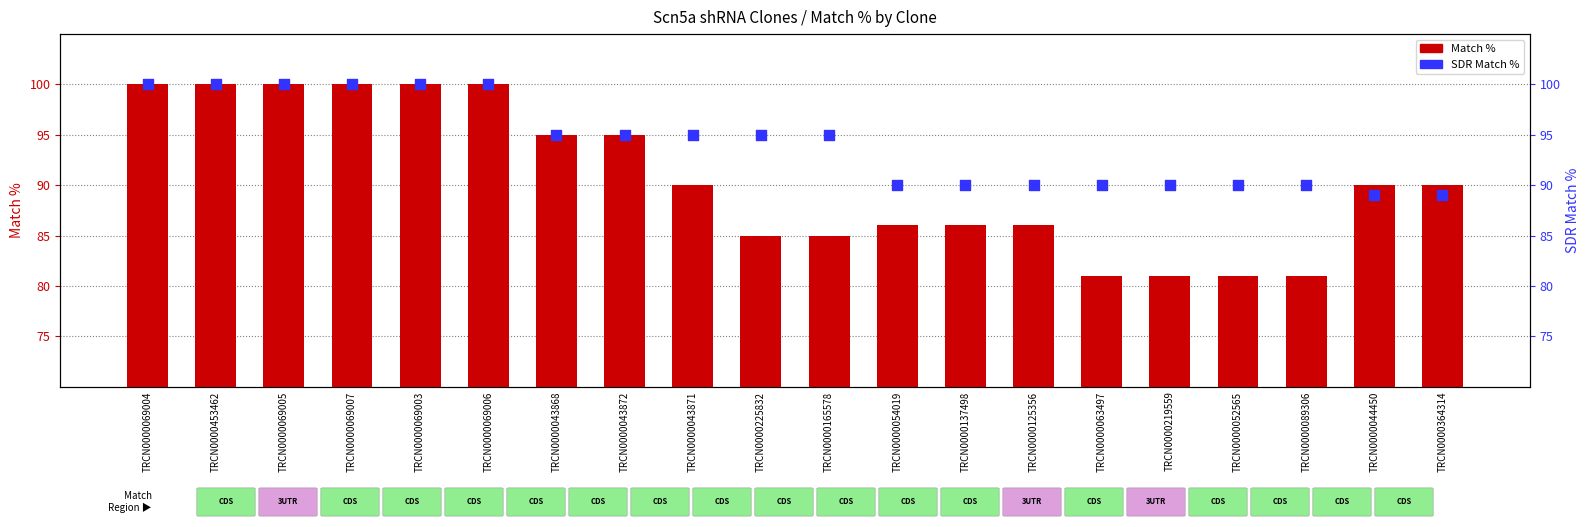

Which series has the largest total across all categories?

SDR Match %